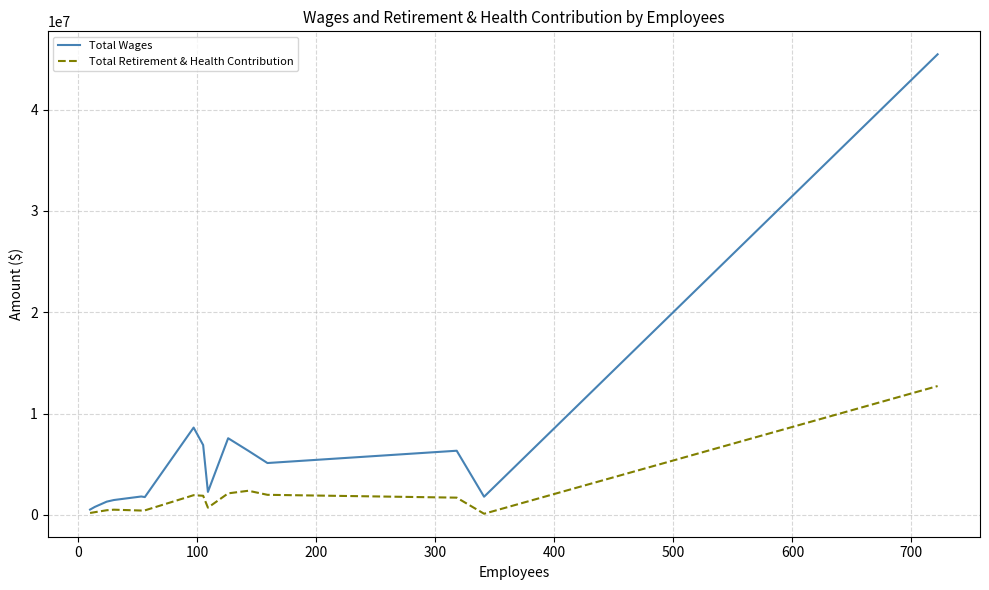

What is the maximum value for Total Retirement & Health Contribution?

12720183